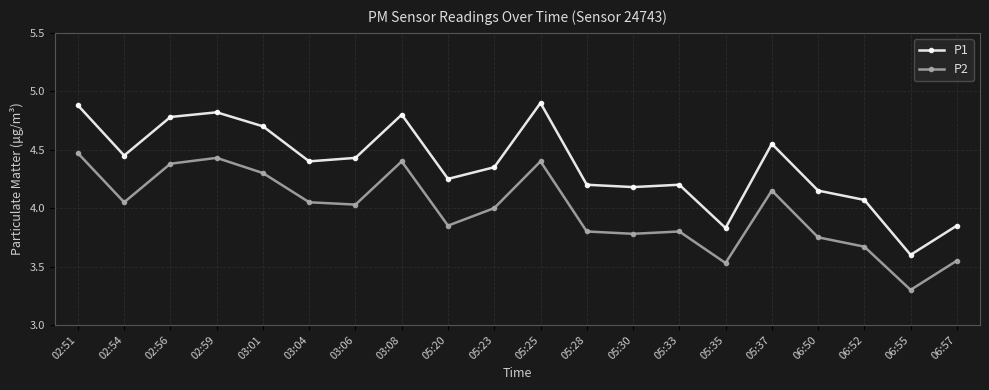

What is the label of the 17th point from the left?

06:50